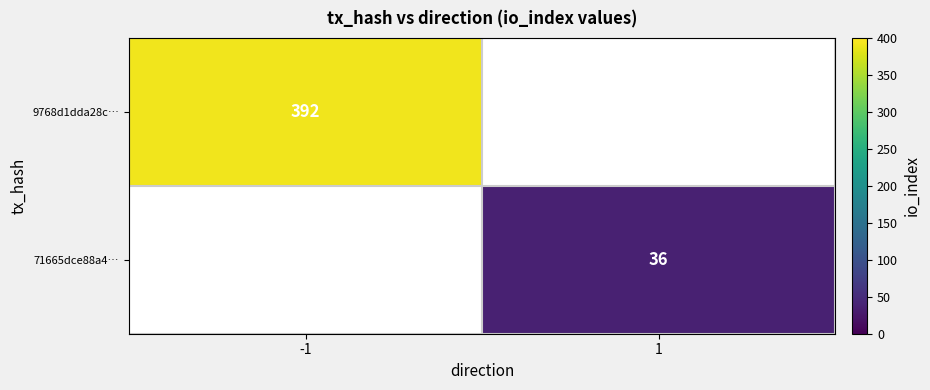

The value of 71665dce88a4… at 1 is 36. True or false?

True